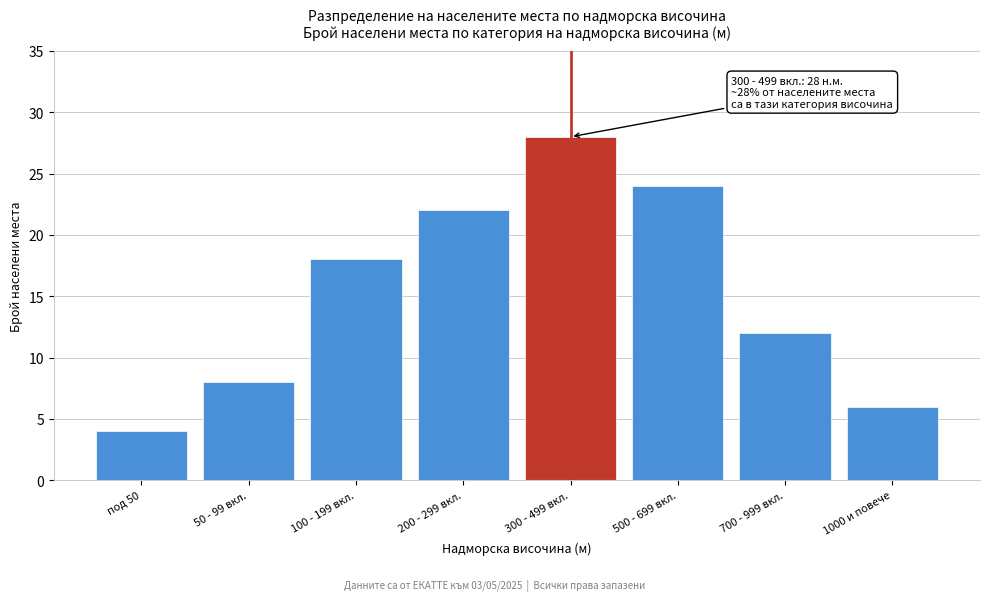

Reading left to right, list all the values displayed in this chart.

4	8	18	22	28	24	12	6